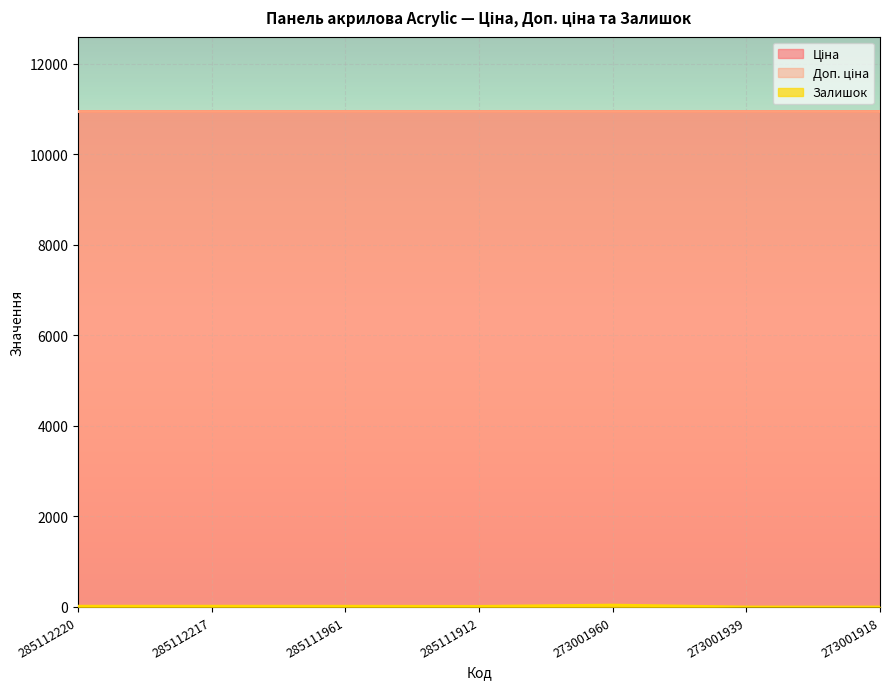

What is the average value of the Залишок series?

15.6